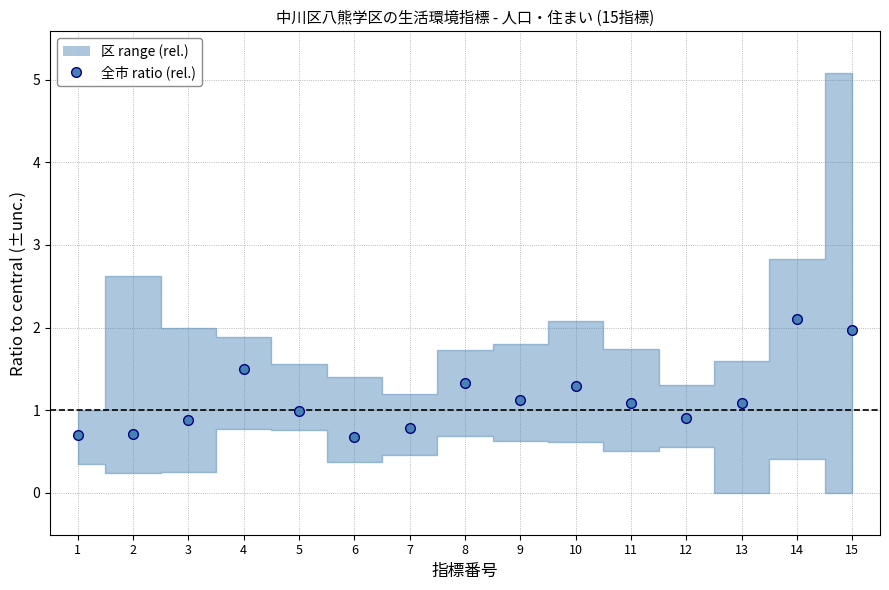

The value at 9 is 1.1. True or false?

True